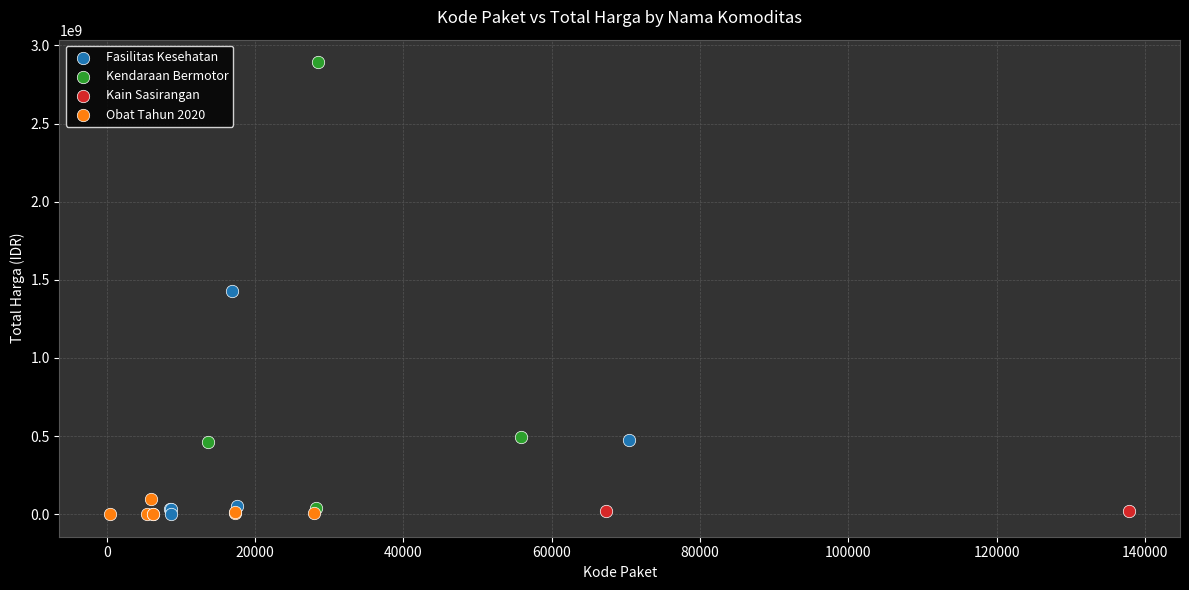

What are all the series names shown in the legend?

Fasilitas Kesehatan, Kendaraan Bermotor, Kain Sasirangan, Obat Tahun 2020